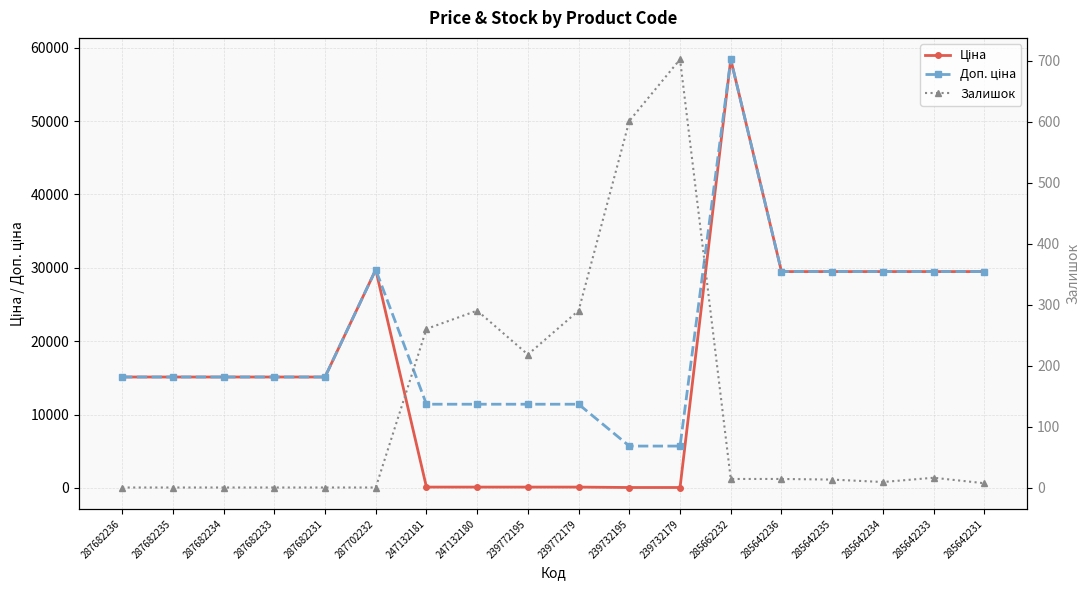

What is the sum of the Ціна values at 285642235 and 247132181?

29605.6